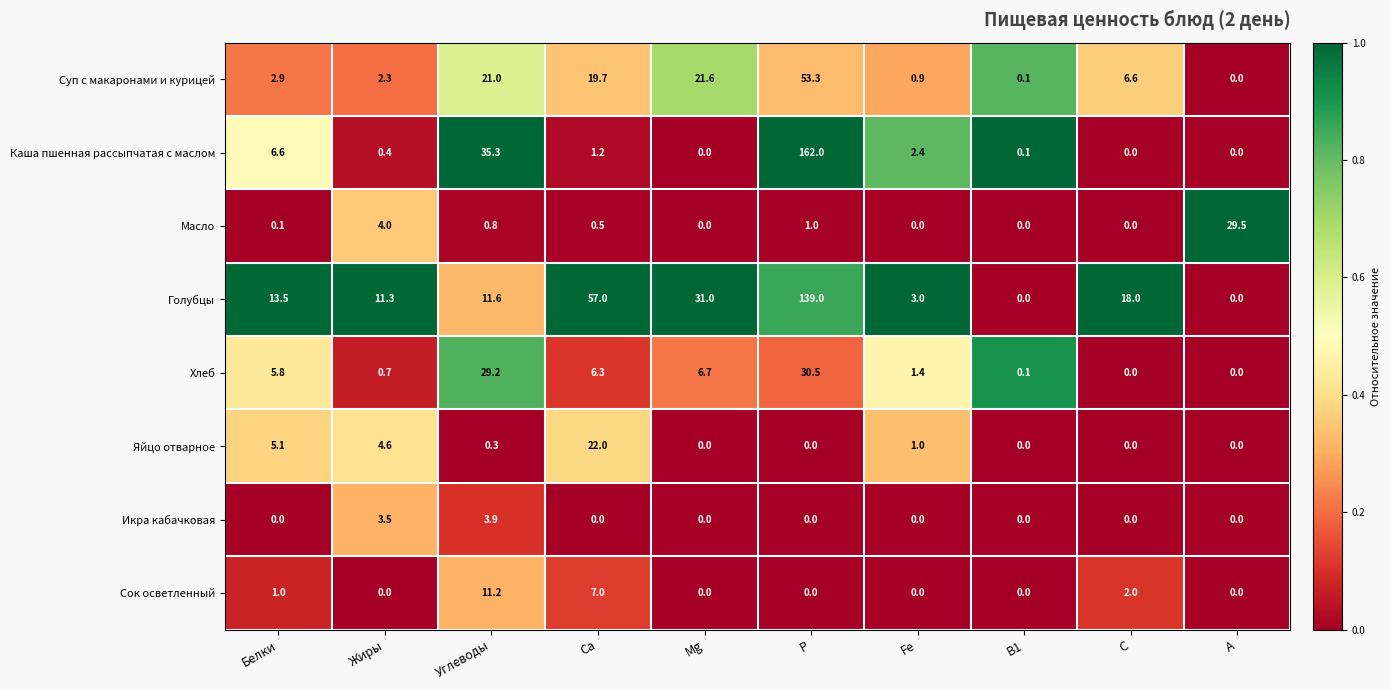

How many data points does each series have?

10